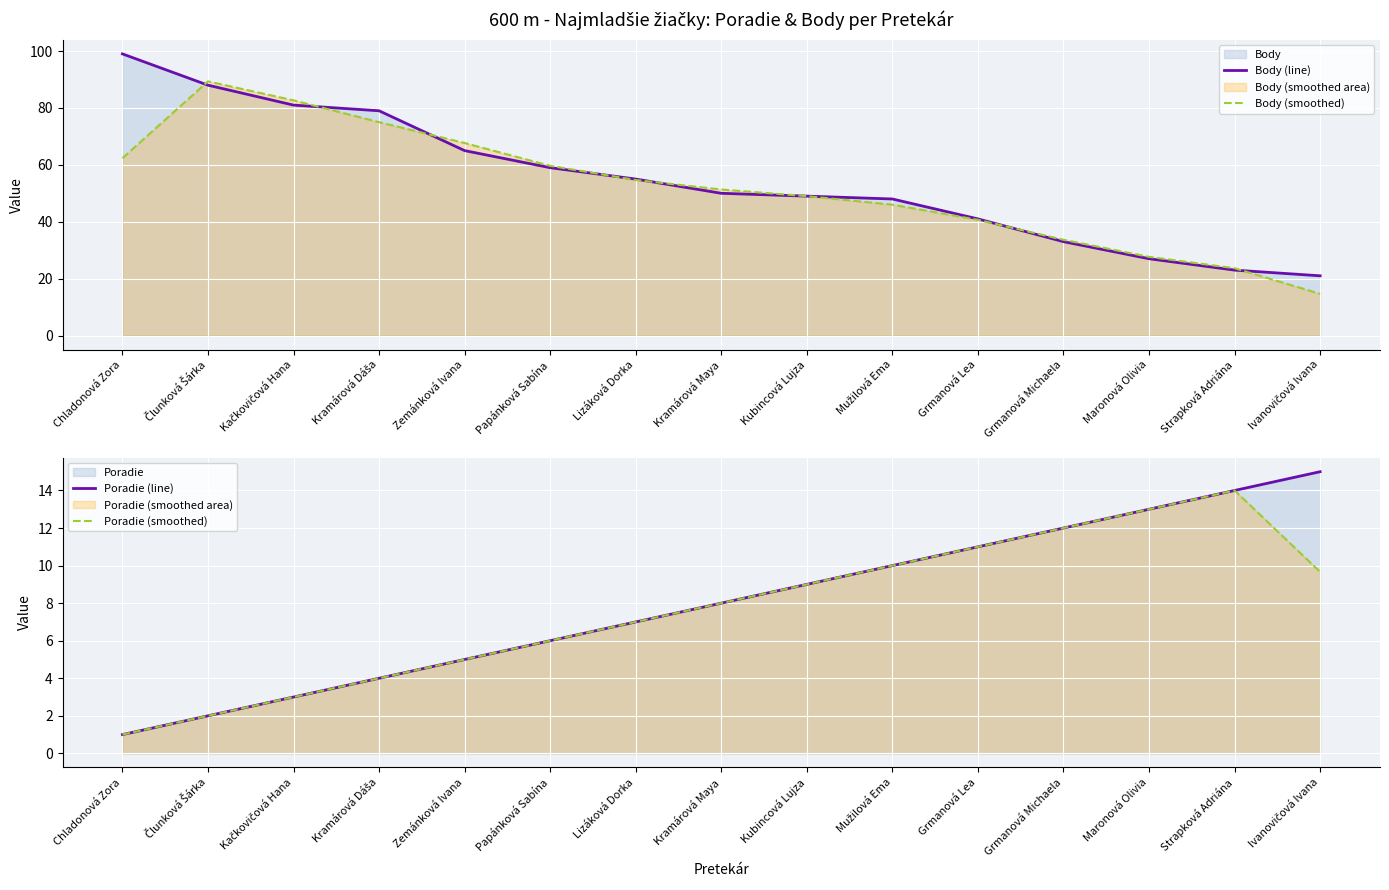

List the labels in order of Poradie (smoothed) value, smallest first.

Chladonová Zora, Člunková Šárka, Kačkovičová Hana, Kramárová Dáša, Zemánková Ivana, Papánková Sabína, Lizáková Dorka, Kramárová Maya, Kubincová Lujza, Ivanovičová Ivana, Mužilová Ema, Grmanová Lea, Grmanová Michaela, Maronová Olivia, Strapková Adriána